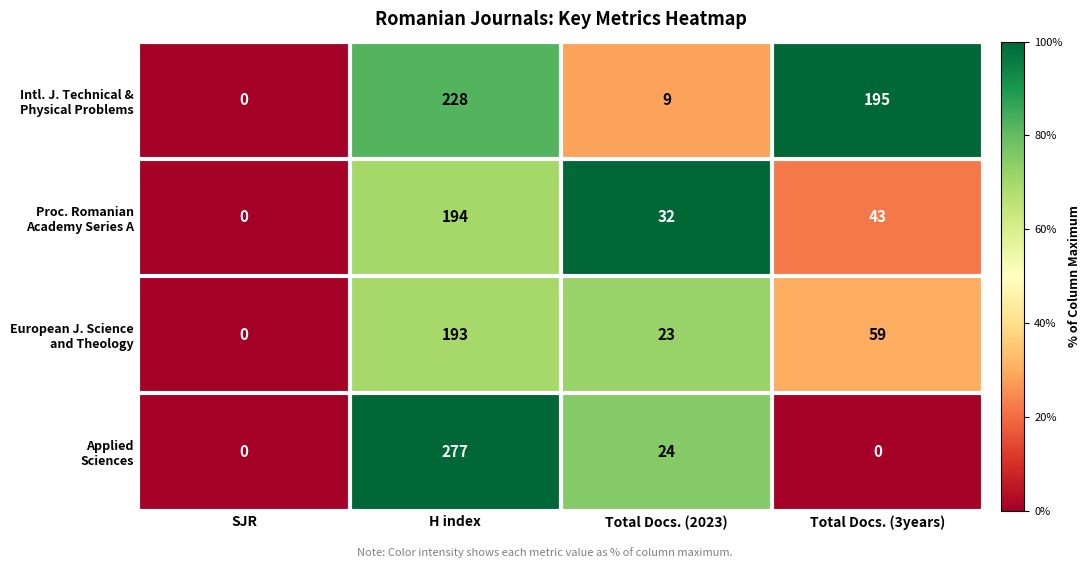

What is the spread (max minus min) of values at Total Docs. (2023)?

23